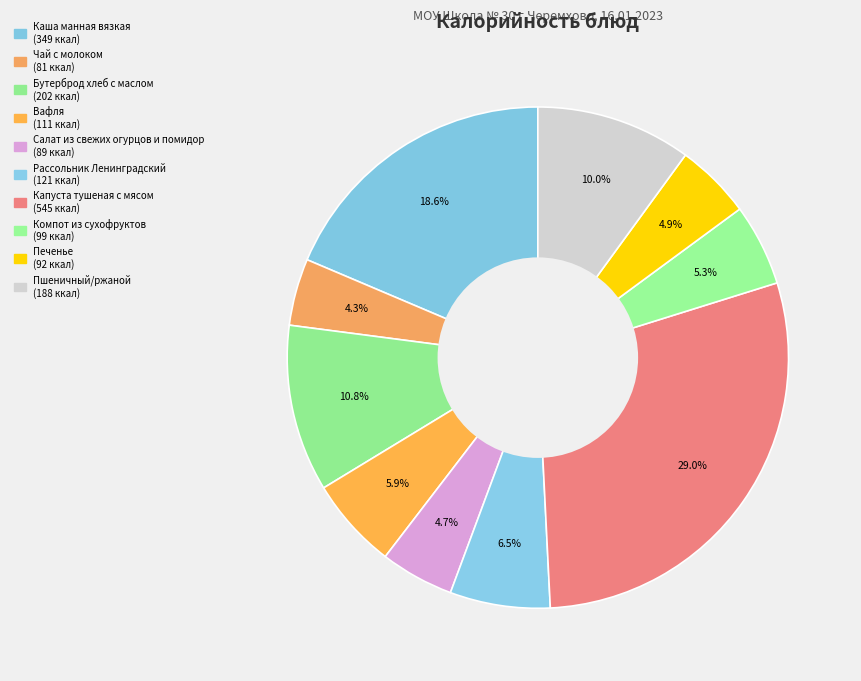

Combined, do Рассольник Ленинградский and Вафля account for over 50%?

No